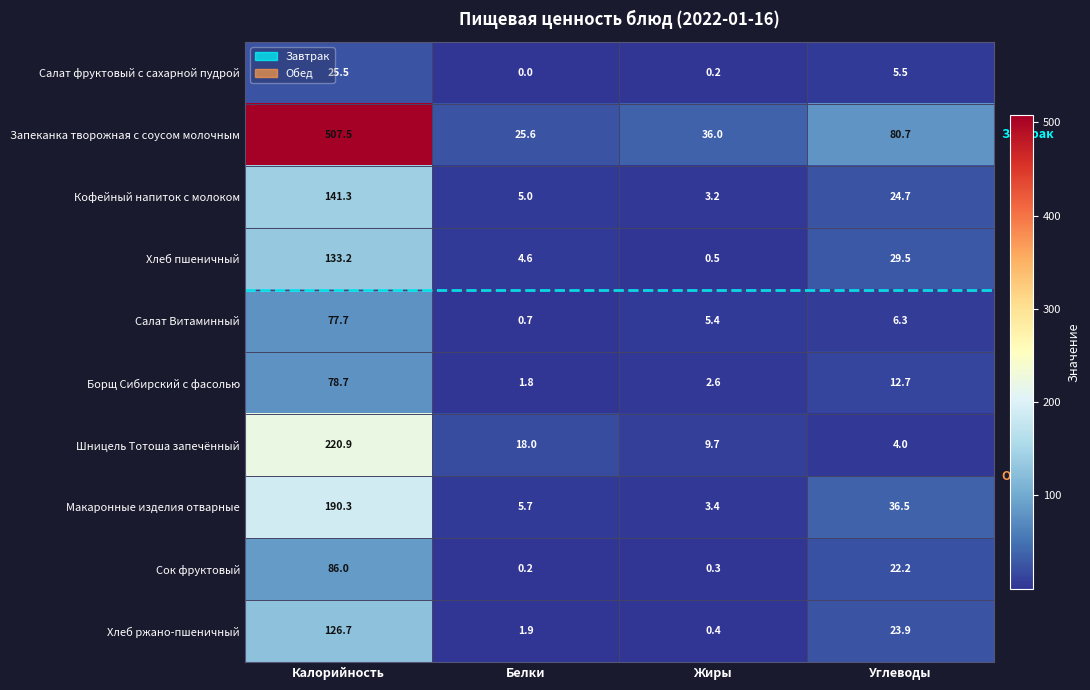

Between Жиры and Углеводы, which series saw the biggest shift?

Запеканка творожная с соусом молочным